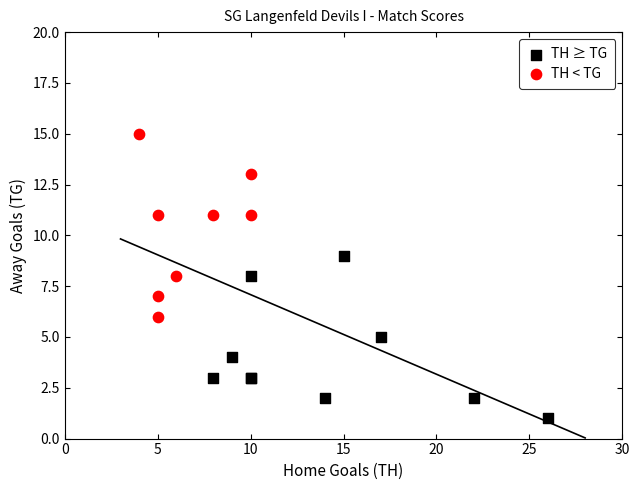

Which series contains the highest Y value?

TH < TG